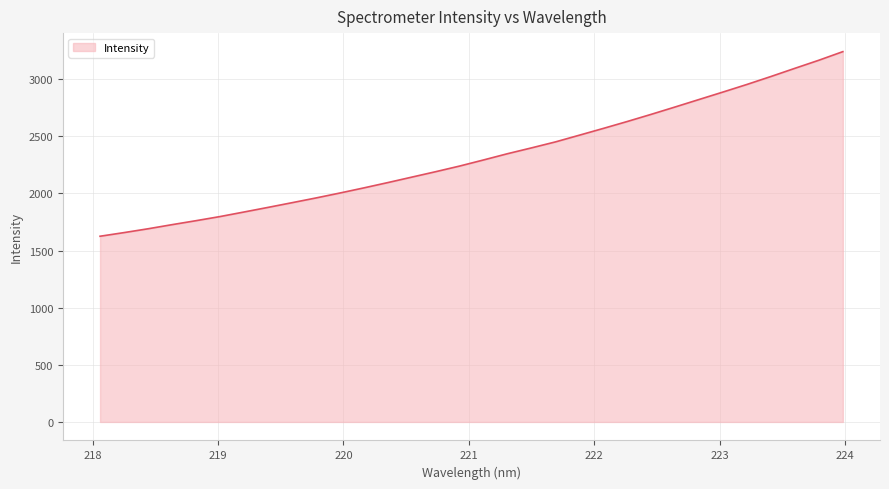

What is the maximum value shown in the chart?

3241.5